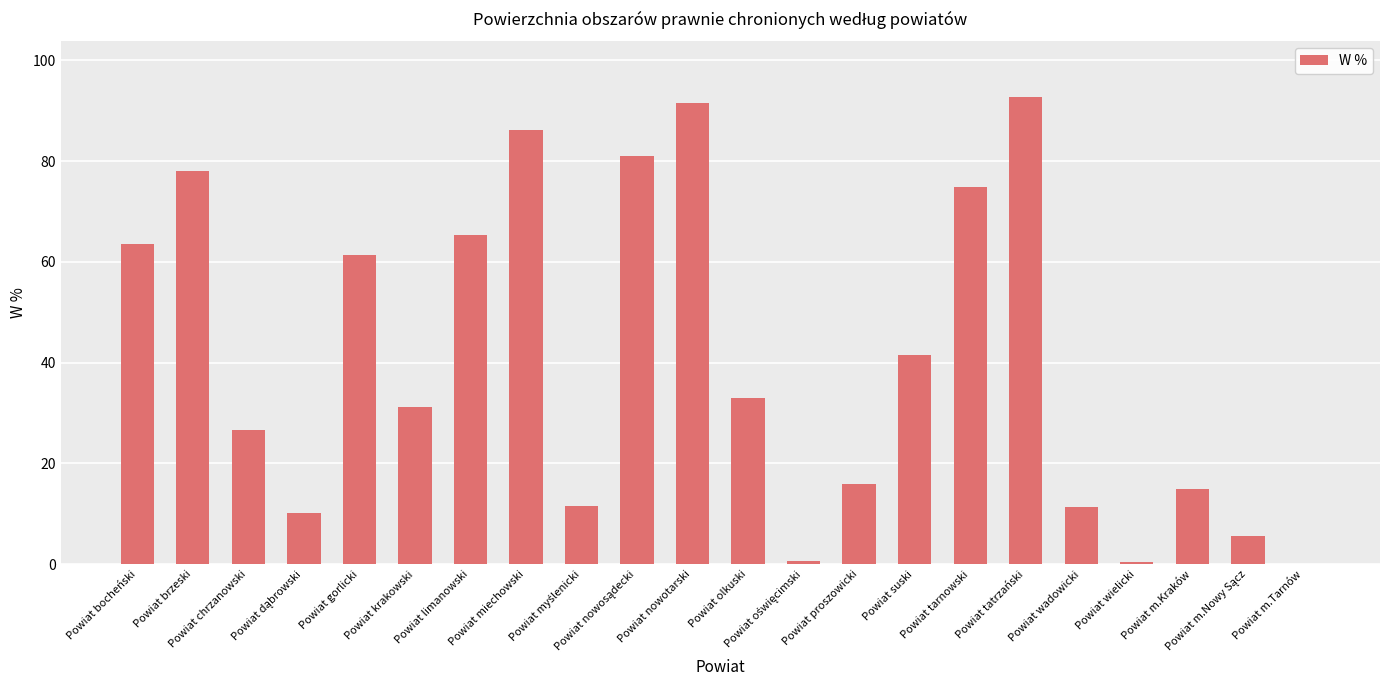

Does the chart contain stacked bars?

No